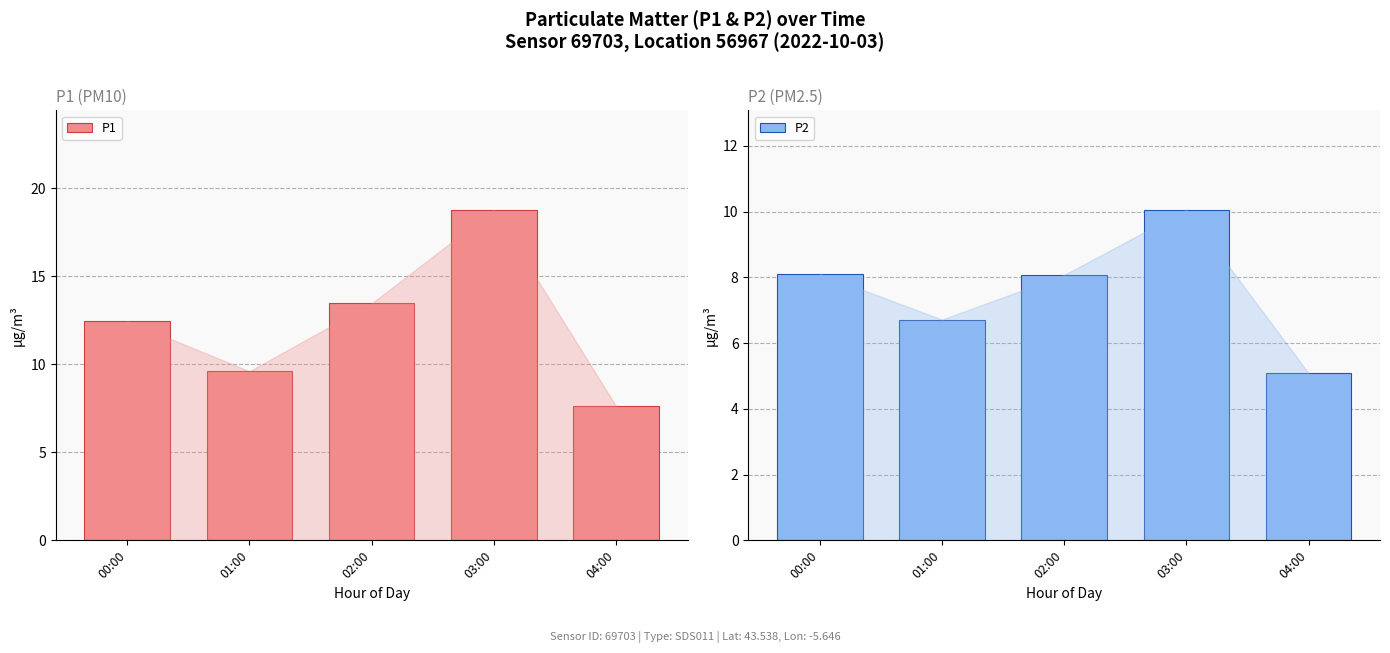

Reading left to right, what are all the values shown in this chart?

P1: 00:00=12.4	01:00=9.6	02:00=13.5	03:00=18.8	04:00=7.6
P2: 00:00=8.1	01:00=6.7	02:00=8.1	03:00=10.1	04:00=5.1